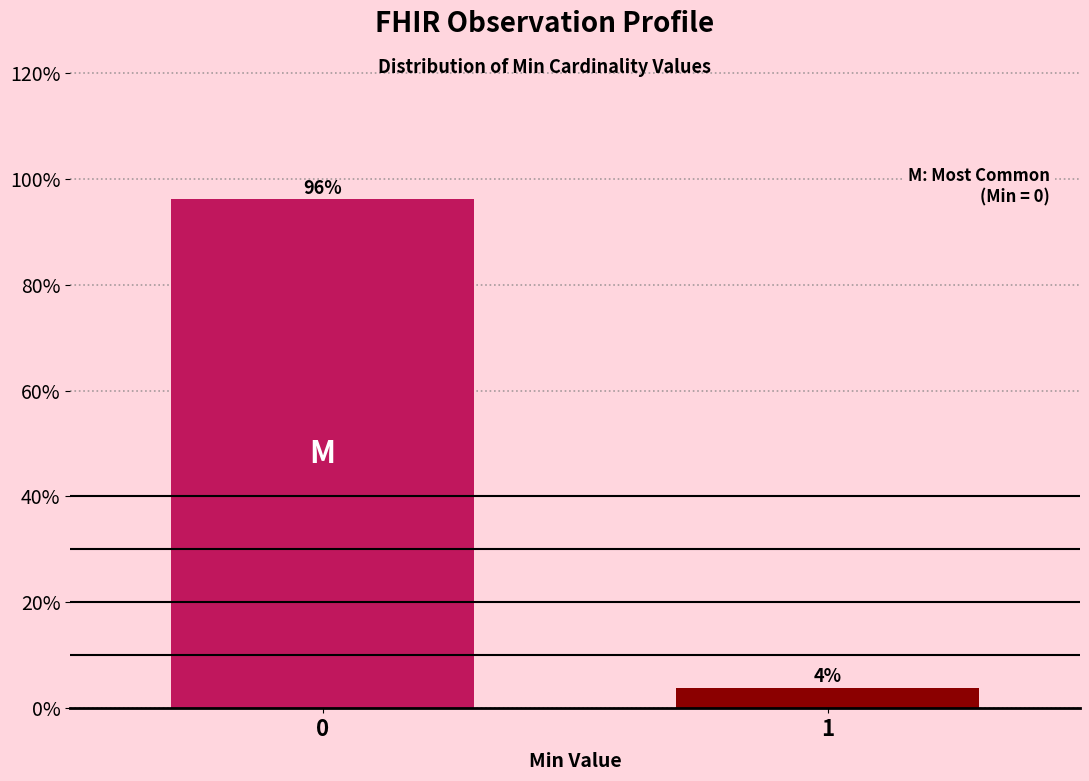

What is the value of the 1st bar from the left?

96.2